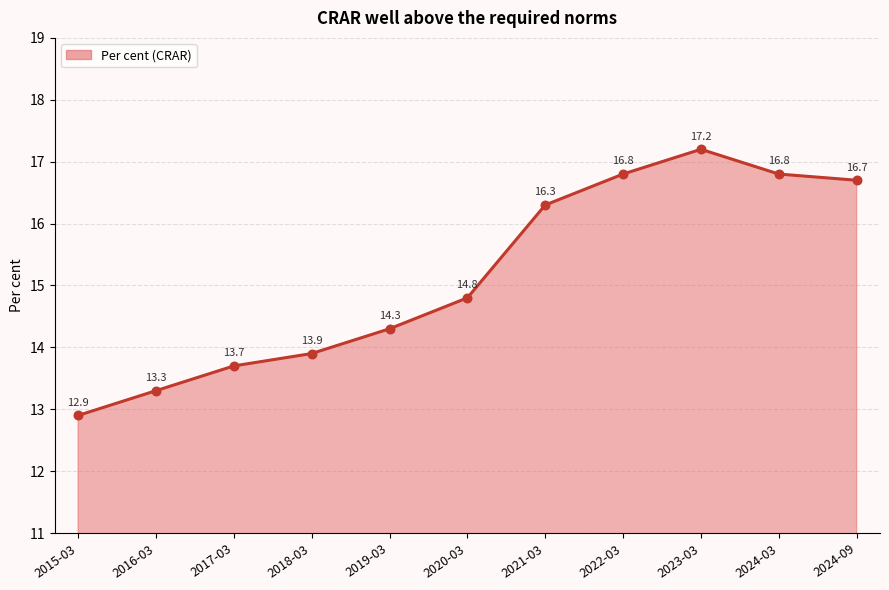

Between 2024-03 and 2024-09, which is larger?

2024-03